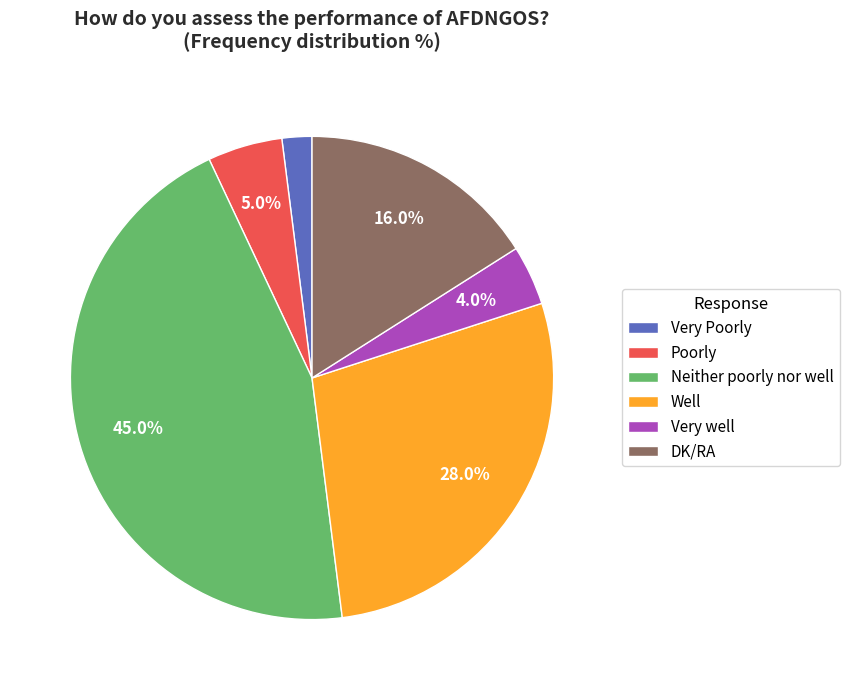

What portion of the pie excludes Neither poorly nor well?

55.0%